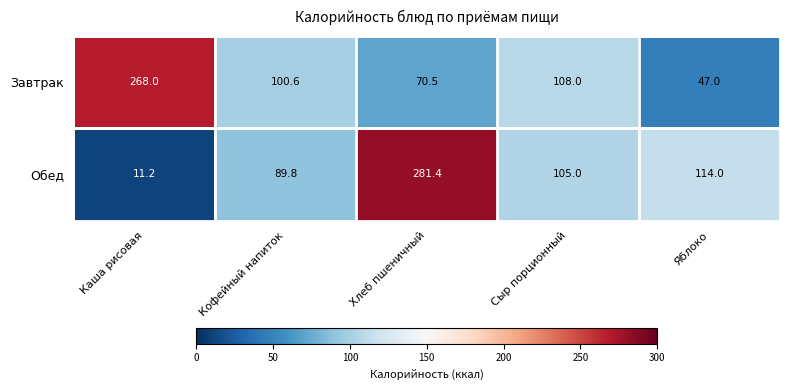

Is the value of Завтрак at Сыр порционный greater than the value of Обед at Кофейный напиток?

Yes